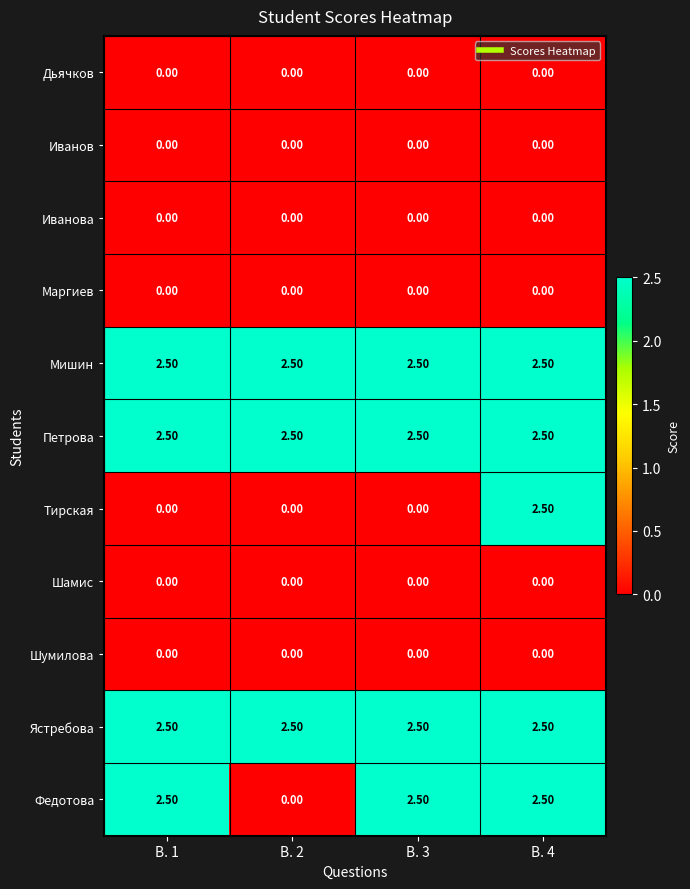

At which category is the sum across all series the highest?

В. 4